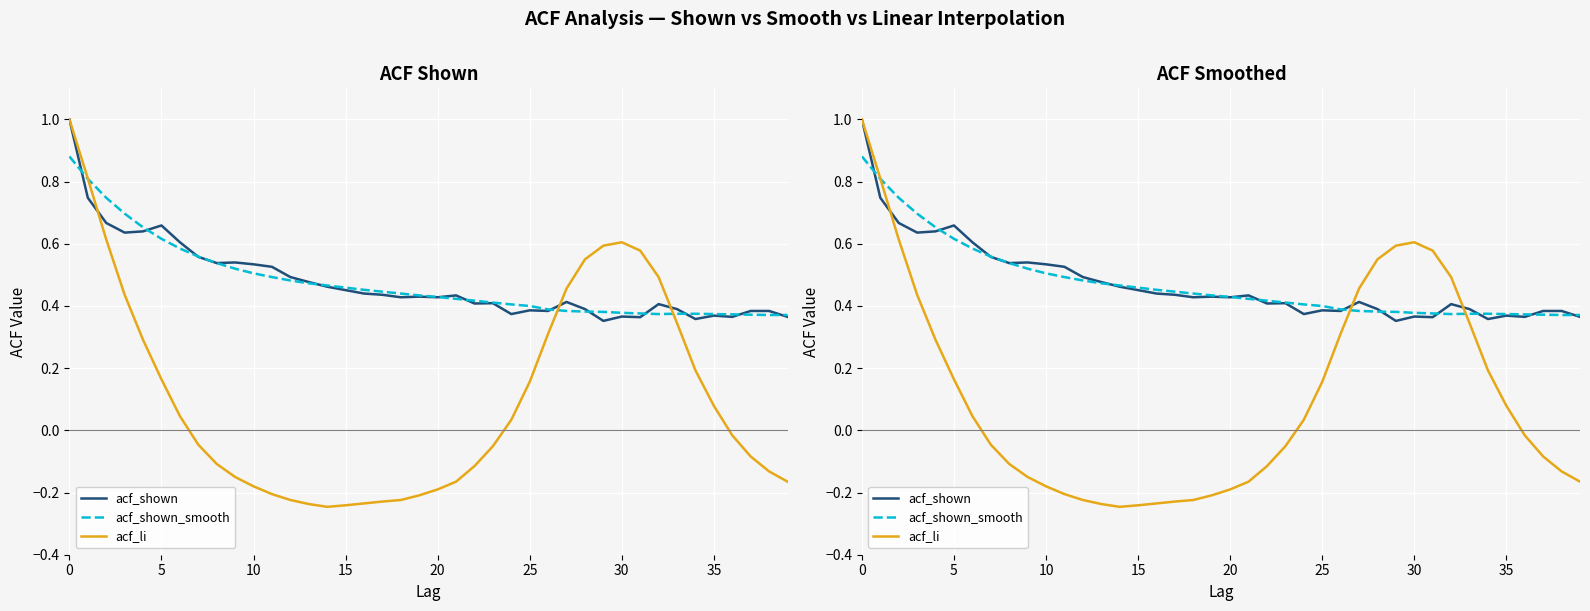

Between 15 and 20, which is larger?

15